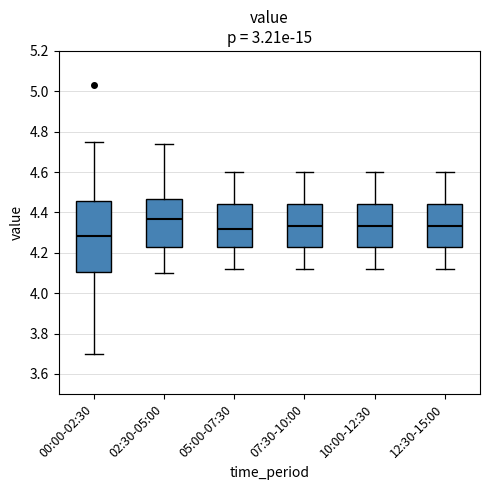

Reading left to right, transcribe this box plot: for each box, give where its median line is, the range the box spans, and where its two whiskers end, as read against the y-axis. The values are not printed on the chart, so give them approximately, as read against the axis.

00:00-02:30: median 4.28, box 4.10 to 4.46, whiskers 3.70 to 4.76
02:30-05:00: median 4.36, box 4.22 to 4.46, whiskers 4.10 to 4.74
05:00-07:30: median 4.32, box 4.22 to 4.44, whiskers 4.12 to 4.60
07:30-10:00: median 4.34, box 4.22 to 4.44, whiskers 4.12 to 4.60
10:00-12:30: median 4.34, box 4.22 to 4.44, whiskers 4.12 to 4.60
12:30-15:00: median 4.34, box 4.22 to 4.44, whiskers 4.12 to 4.60